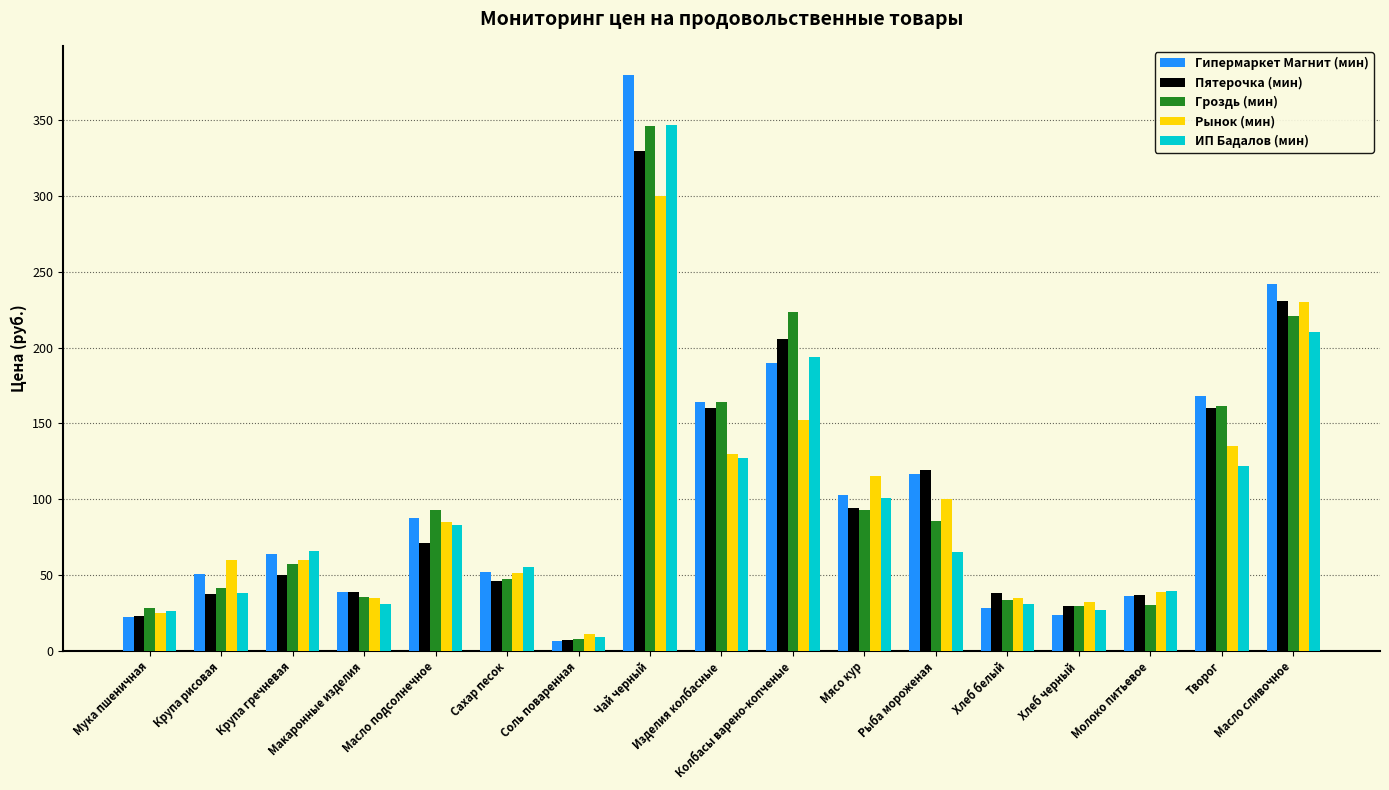

At which category does the chart reach its minimum across all series?

Соль поваренная